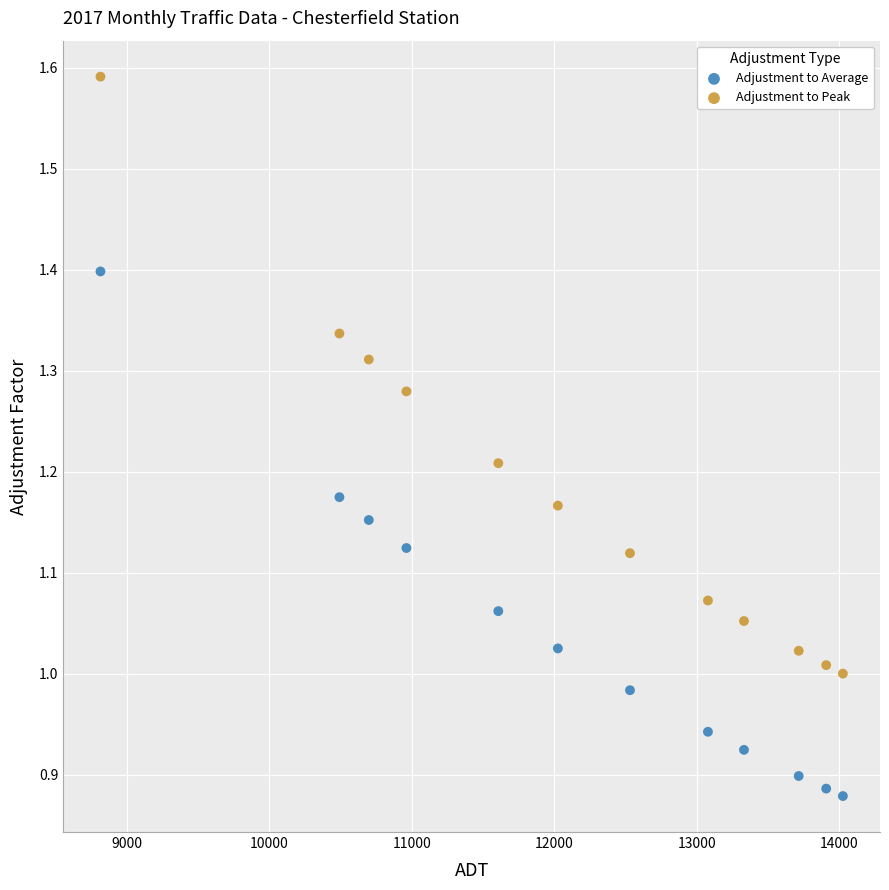

What are all the series names shown in the legend?

Adjustment to Average, Adjustment to Peak